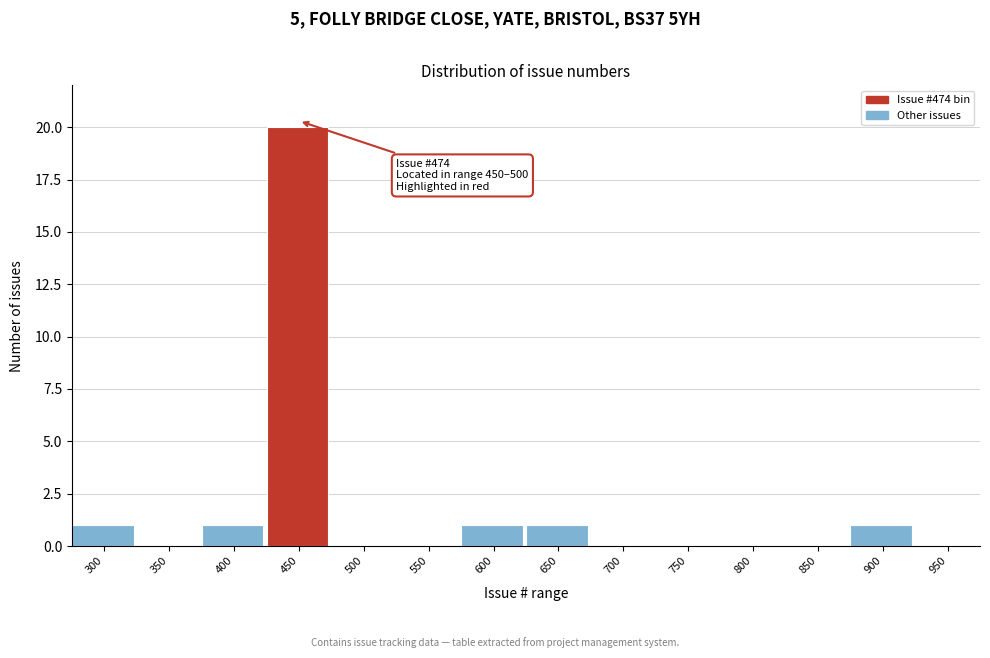

Reading left to right, list all the values displayed in this chart.

300=1	350=0	400=1	450=20	500=0	550=0	600=1	650=1	700=0	750=0	800=0	850=0	900=1	950=0